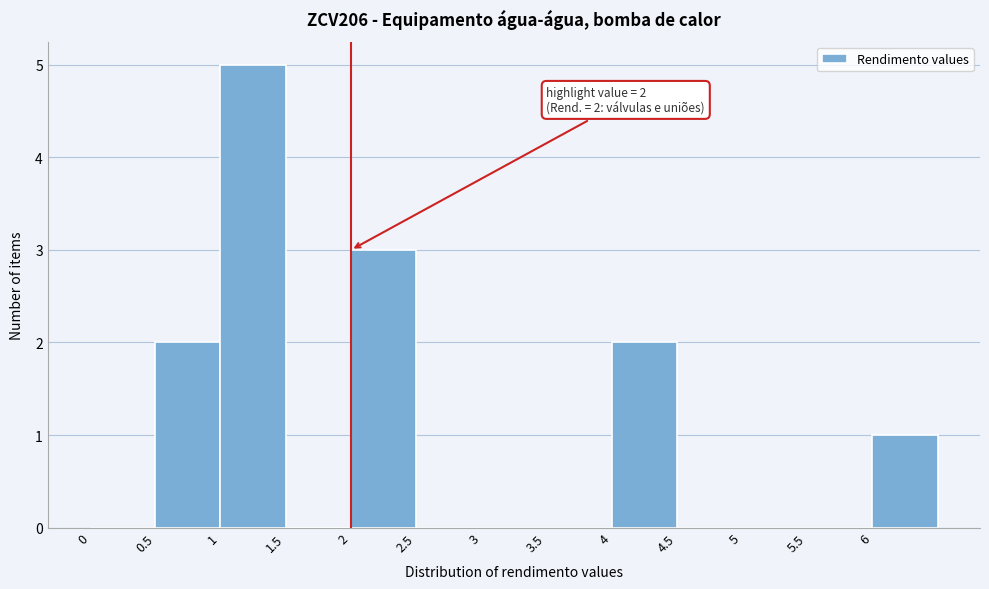

Over which range of the x-axis is the bar tallest?

1.0 to 1.5